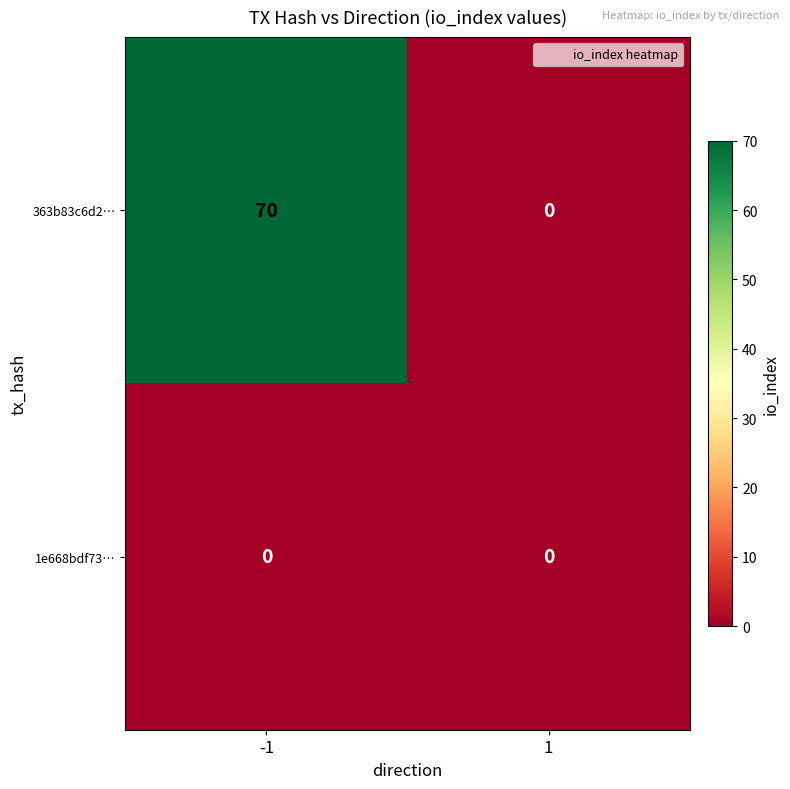

Rank the series at -1 from highest to lowest value.

363b83c6d2…, 1e668bdf73…